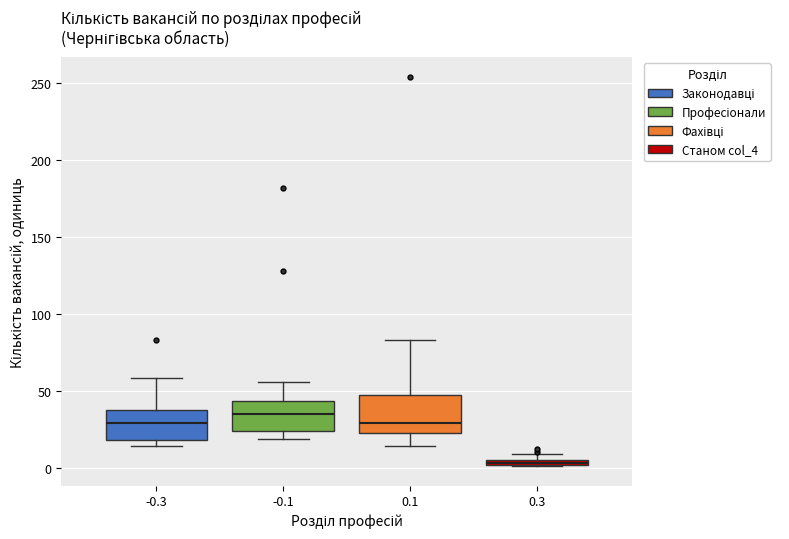

Where is the upper edge of the box at x = 0.3 on the y-axis? The values are not printed on the chart, so give them approximately, as read against the axis.

5